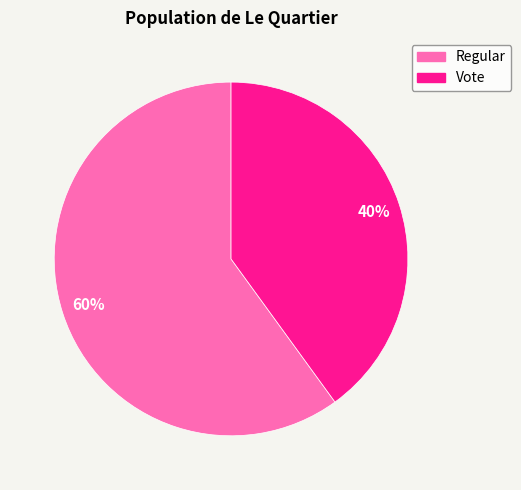

What is the smallest slice in the pie chart?

Vote